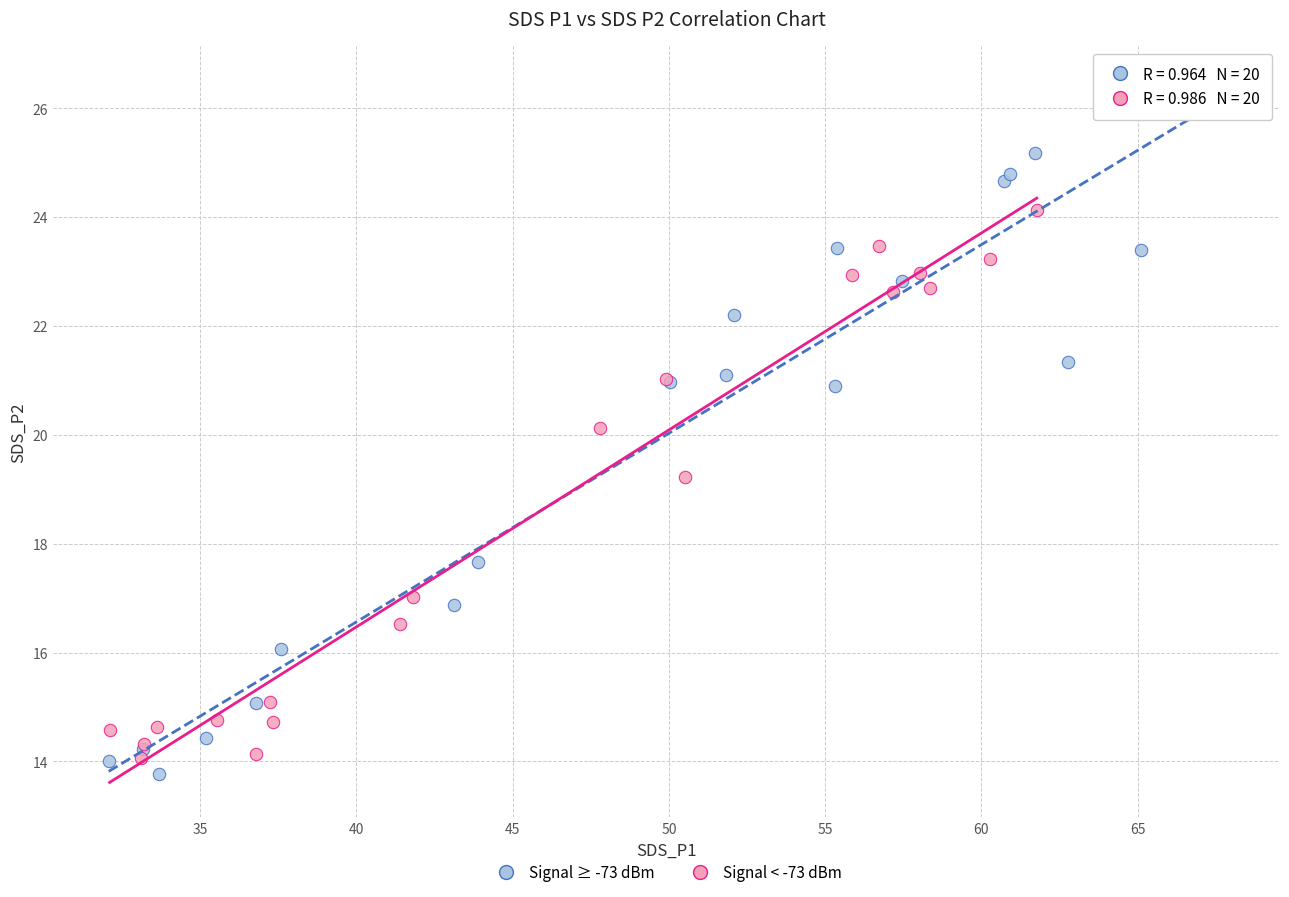

Which series has the widest spread of Y values?

Signal ≥ -73 dBm